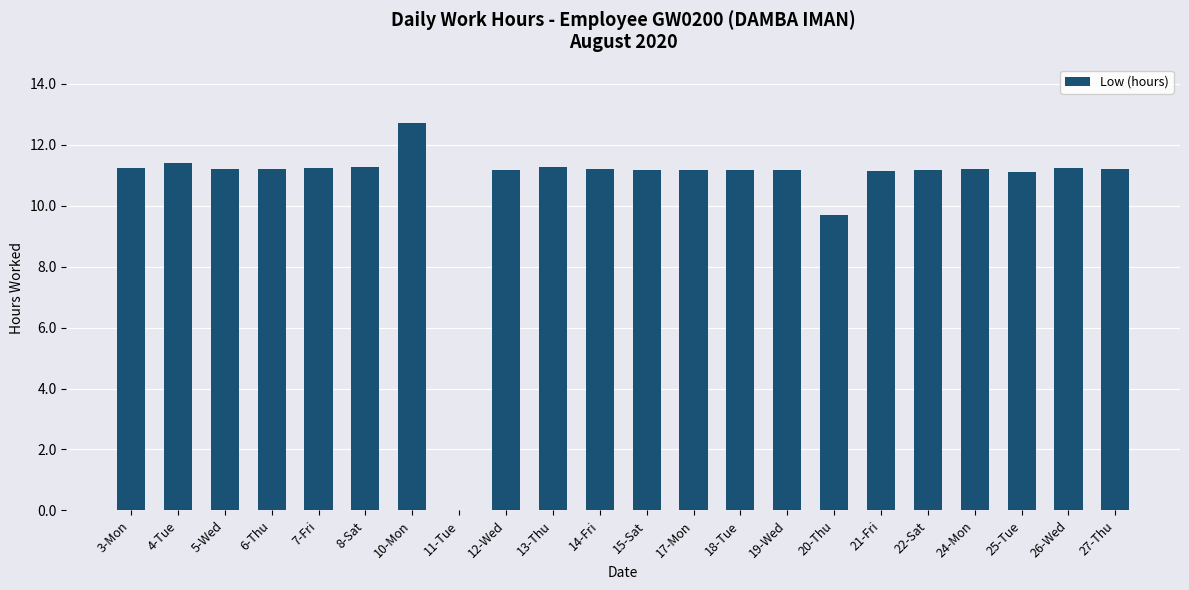

How many data points does each series have?

22